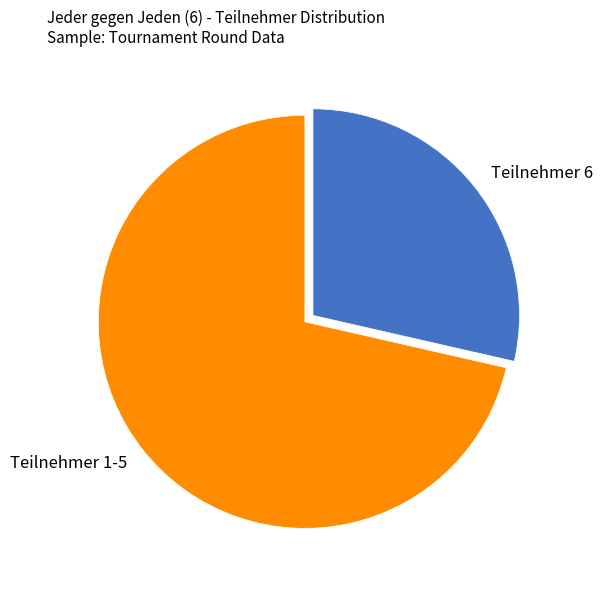

Is Teilnehmer 6 the majority of the pie?

No